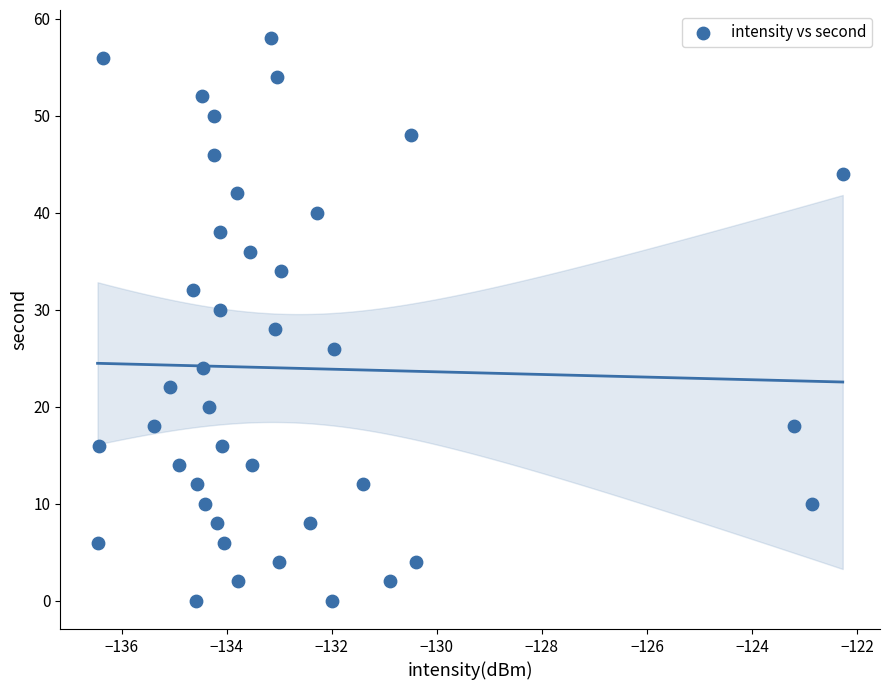

What is the range of Y values (max minus min)?

58